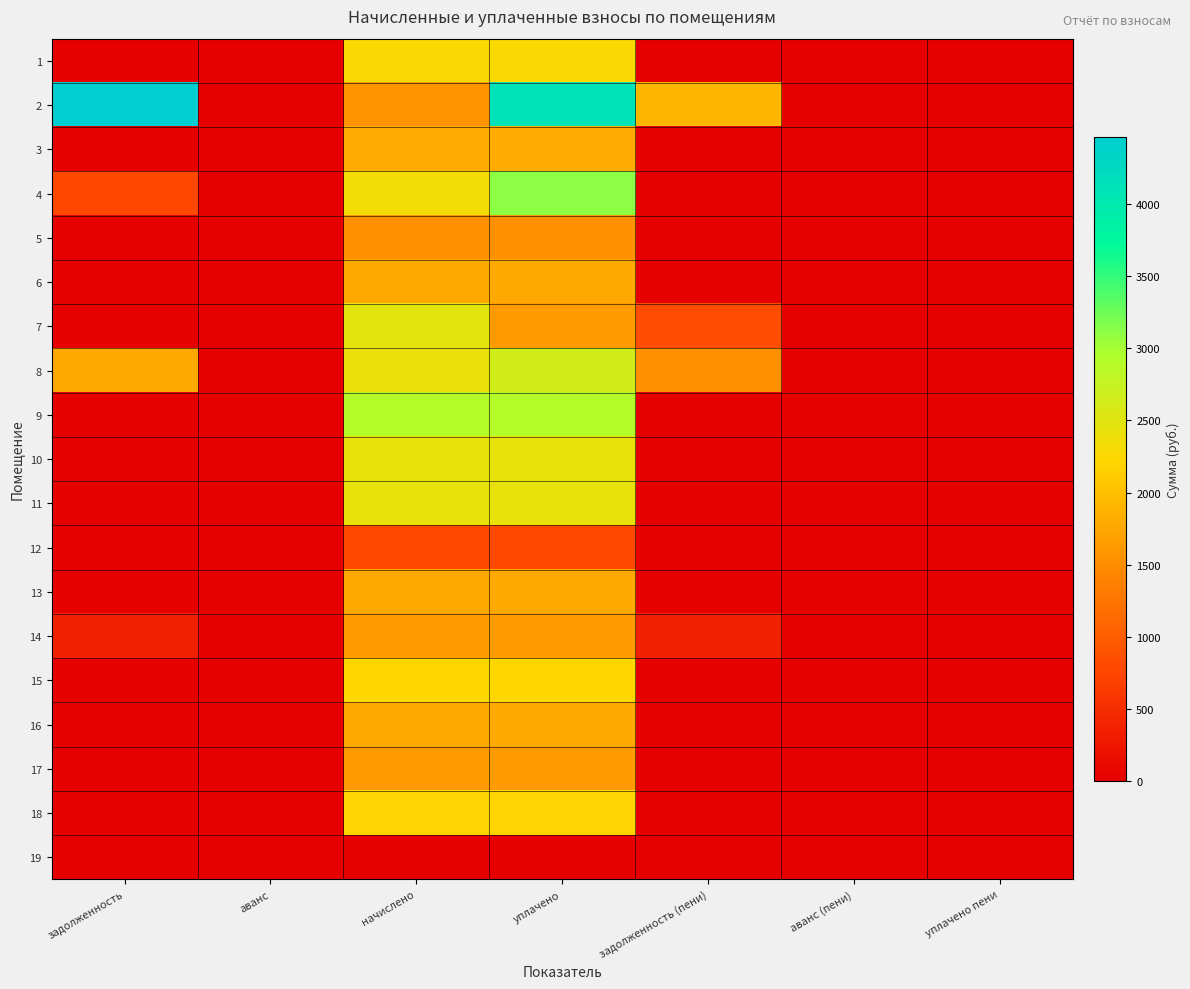

List the series in order of their peak value, lowest first.

19, 12, 5, 14, 17, 6, 13, 16, 3, 18, 15, 1, 11, 10, 7, 8, 9, 4, 2